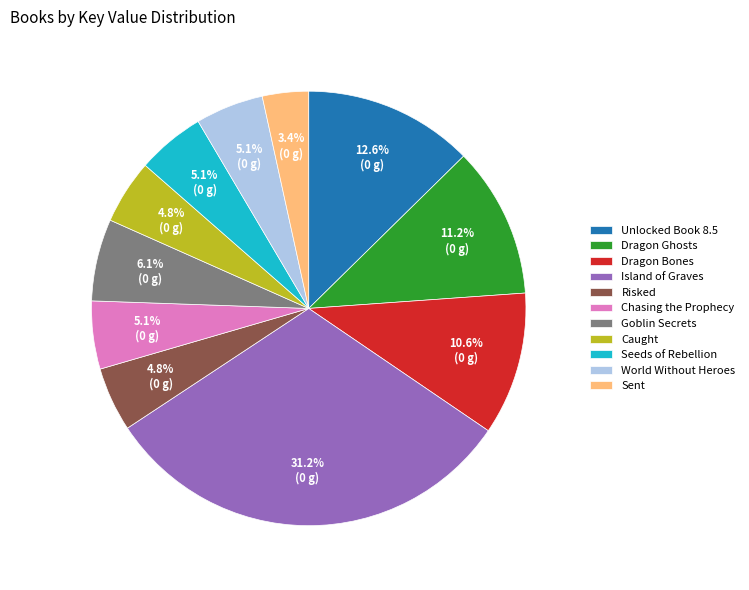

Is Chasing the Prophecy the majority of the pie?

No